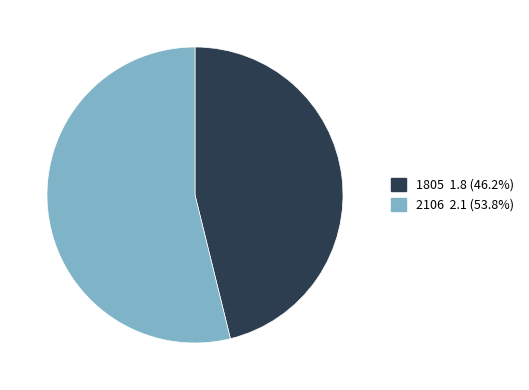

What is the majority slice?

2106